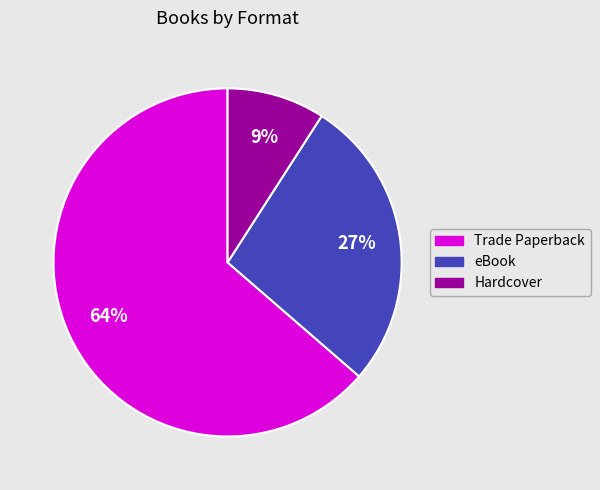

Count the number of slices in the pie.

3